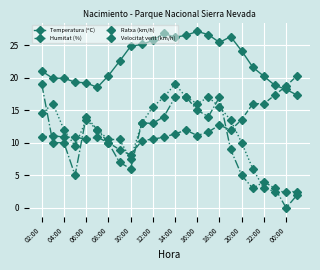

At how many categories does at least one series exceed 14?

24